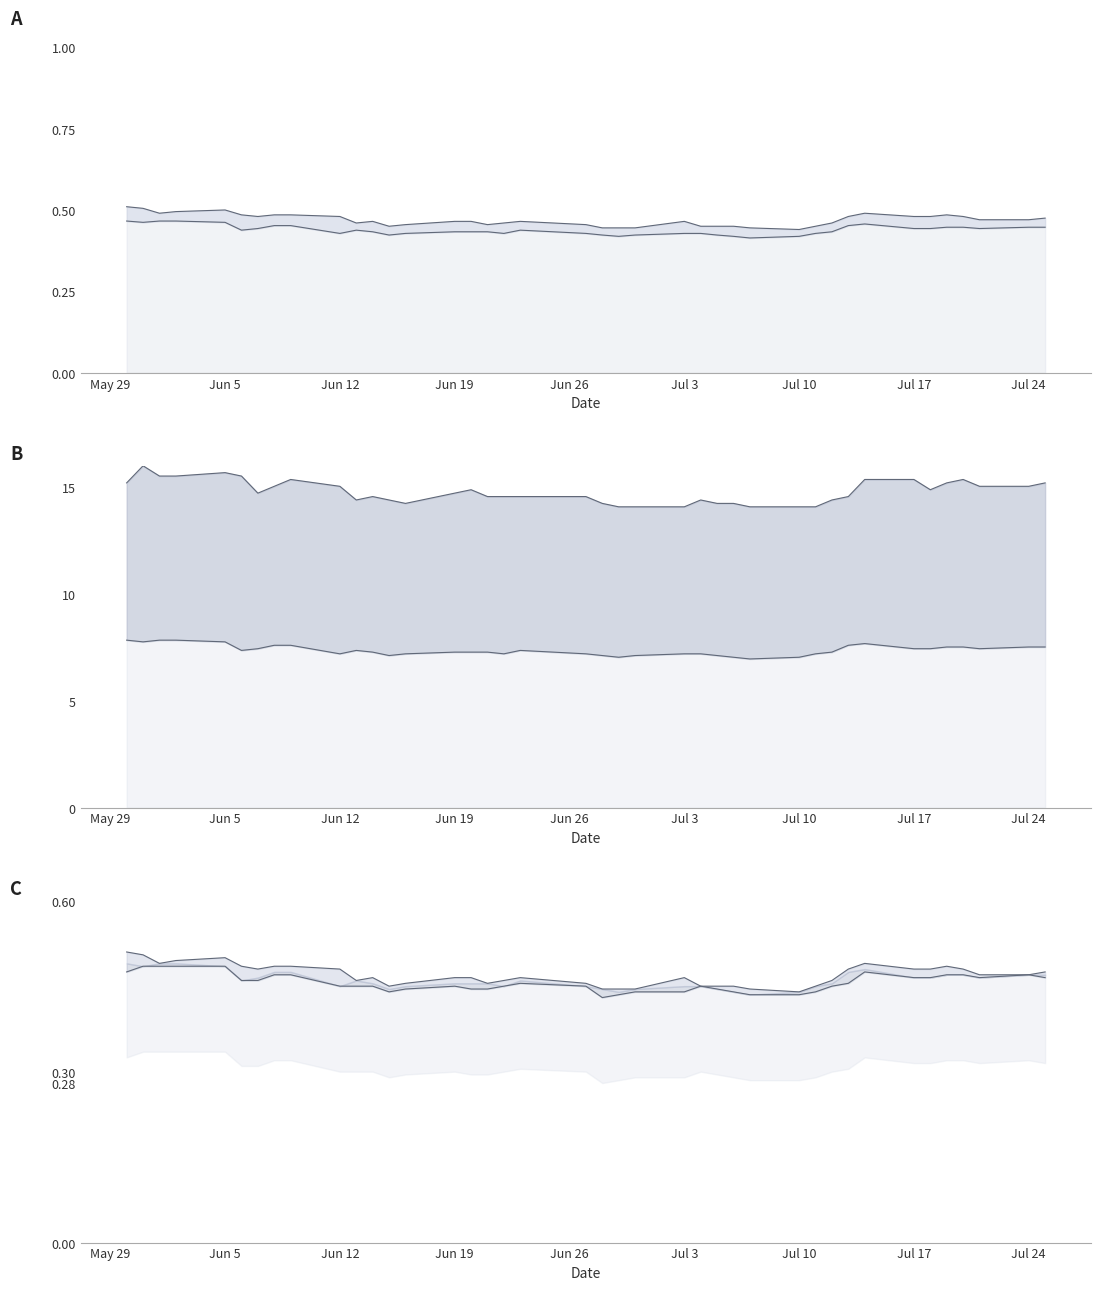

At 20170711, list the series in order from largest to smallest.

Open, Close, High, Low, AdjustedClose